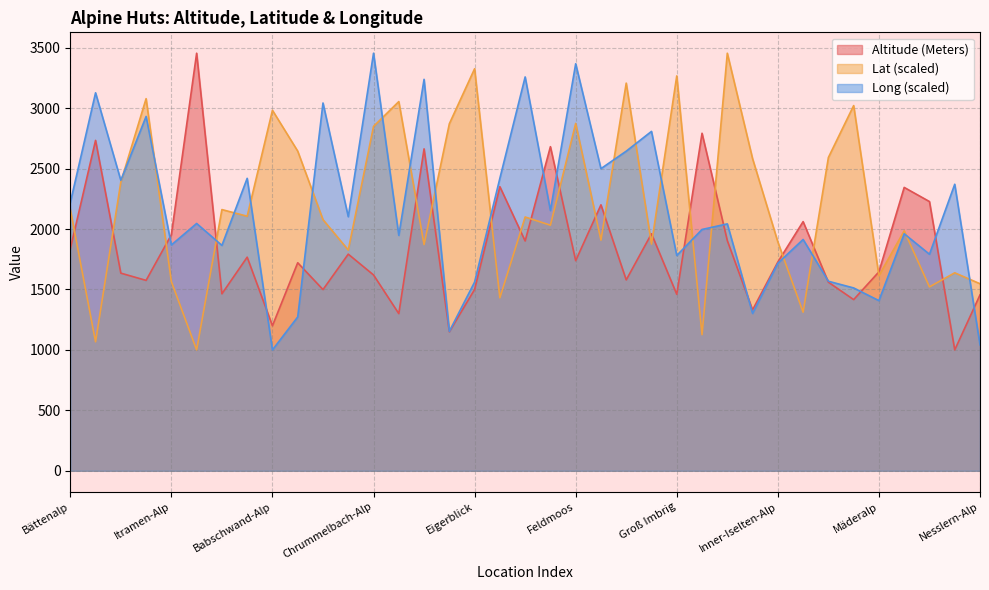

Which series has the largest range (max minus min)?

Altitude (Meters)